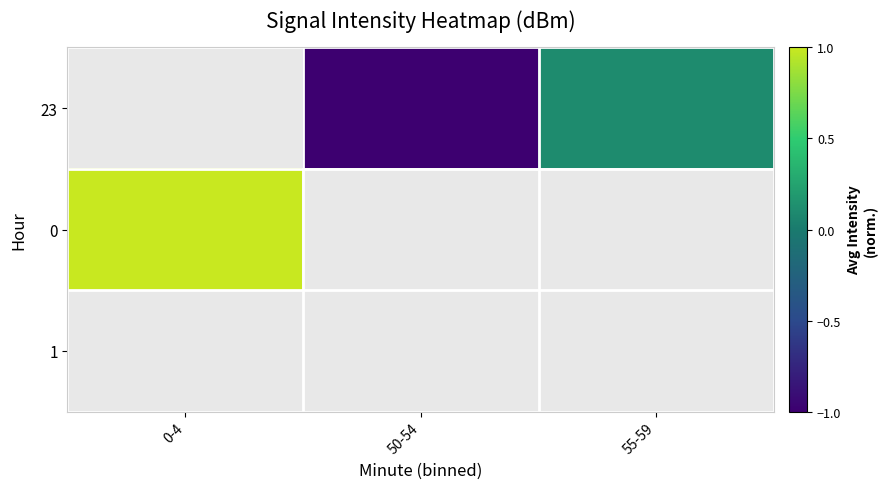

Which category has the lowest value across all series?

50-54